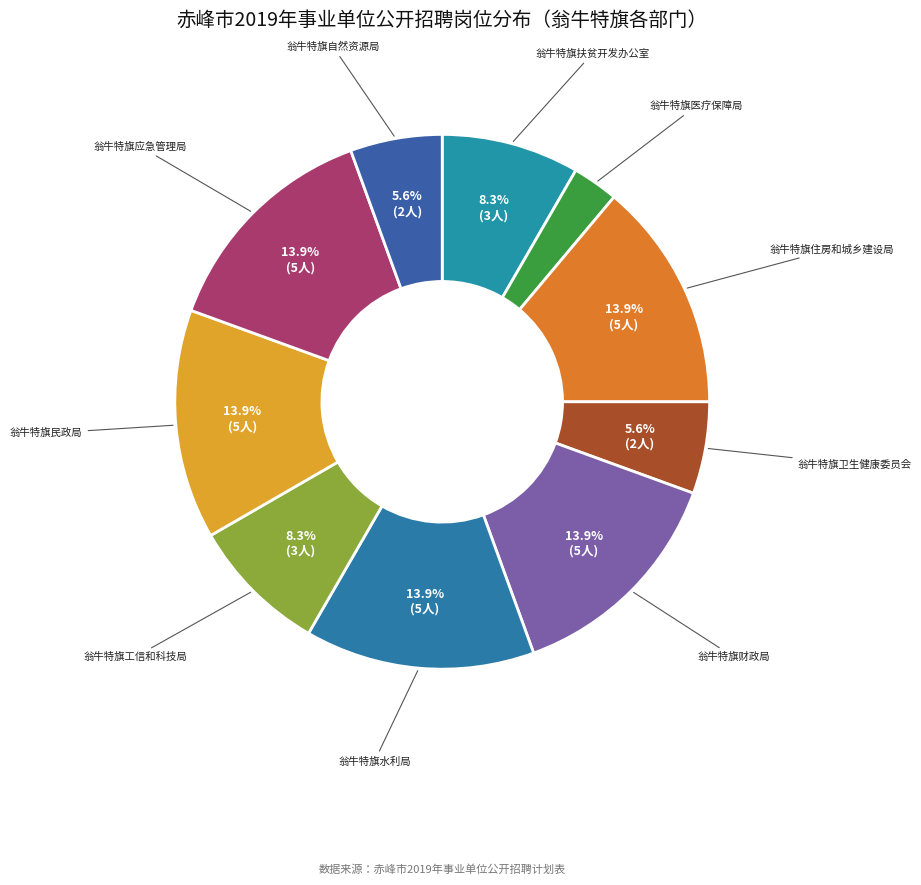

To the nearest percent, what portion does 翁牛特旗卫生健康委员会 represent?

6%